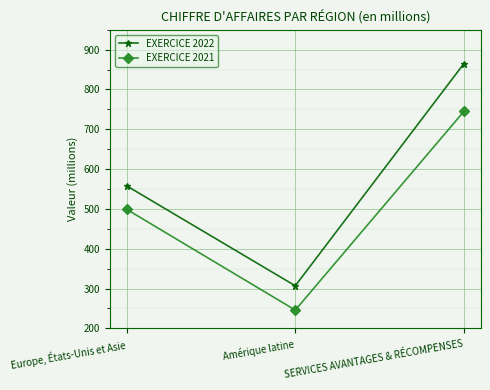

Is this an area chart (filled region under the line)?

No